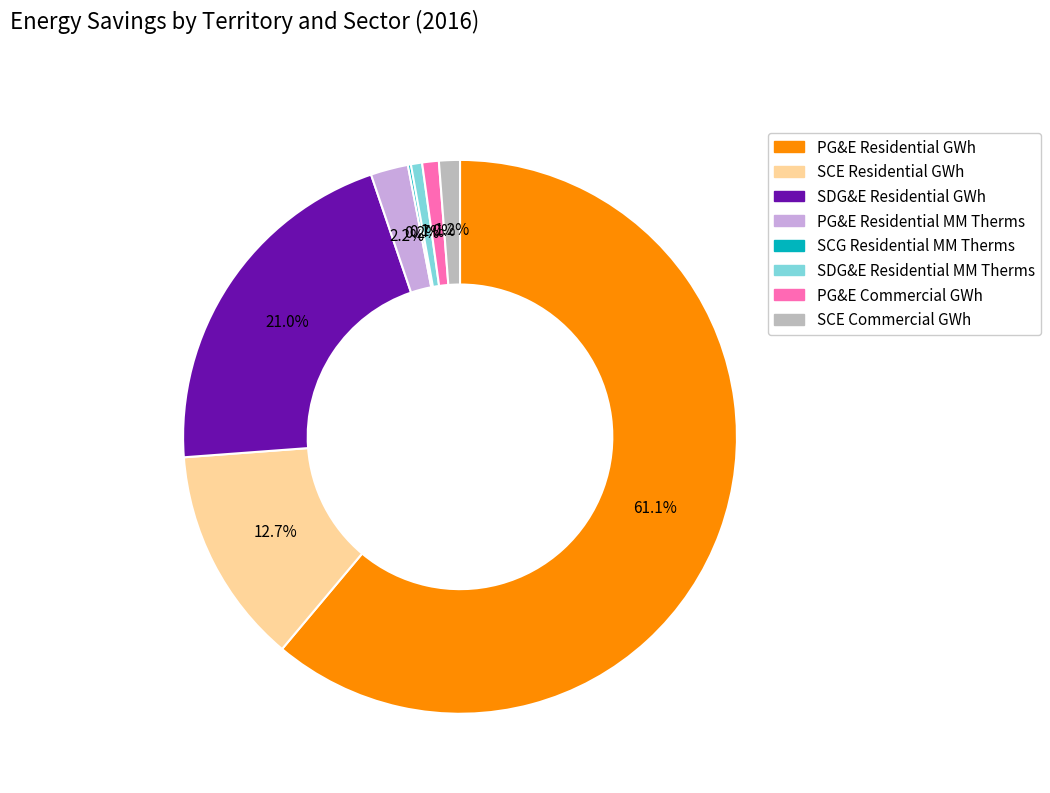

What is the largest slice in the pie chart?

PG&E Residential GWh